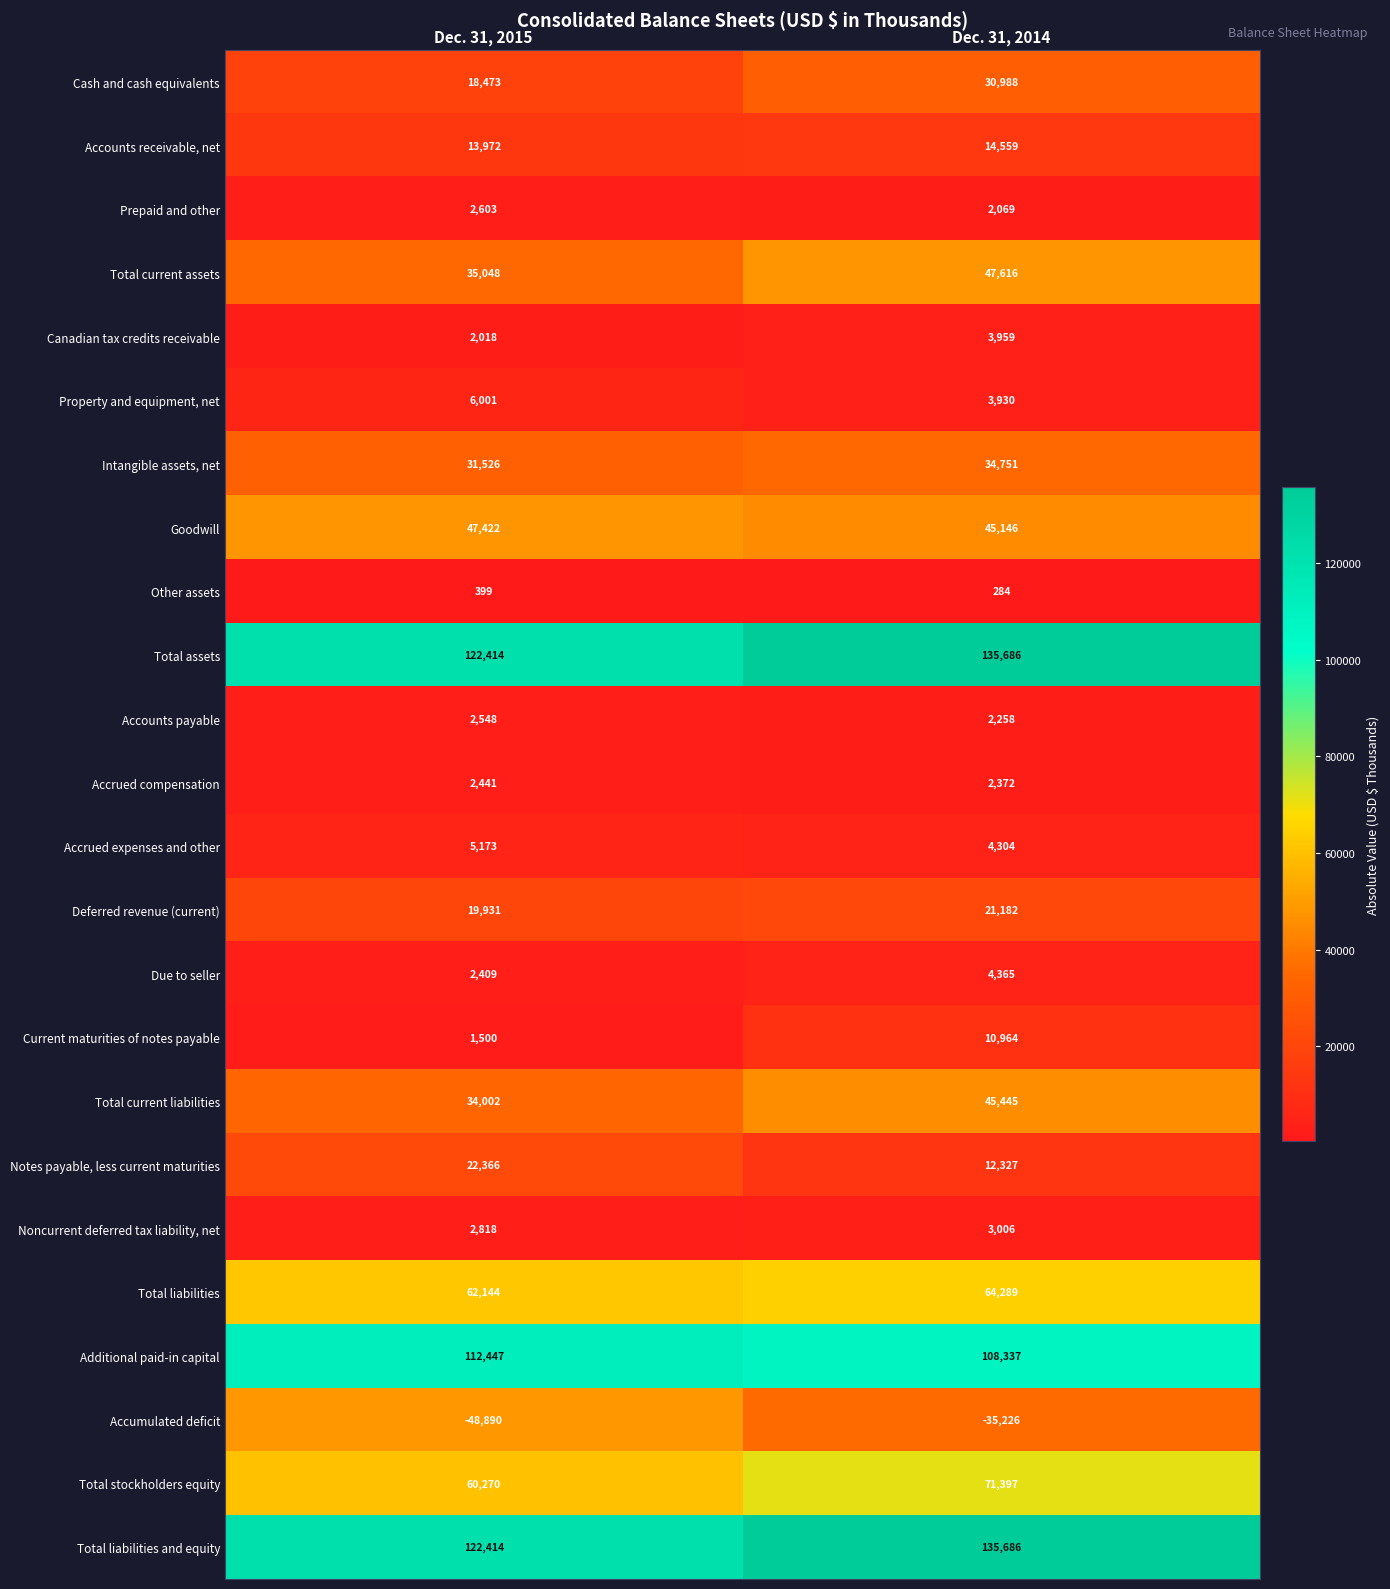

Which category has the highest value across all series?

Dec. 31, 2014